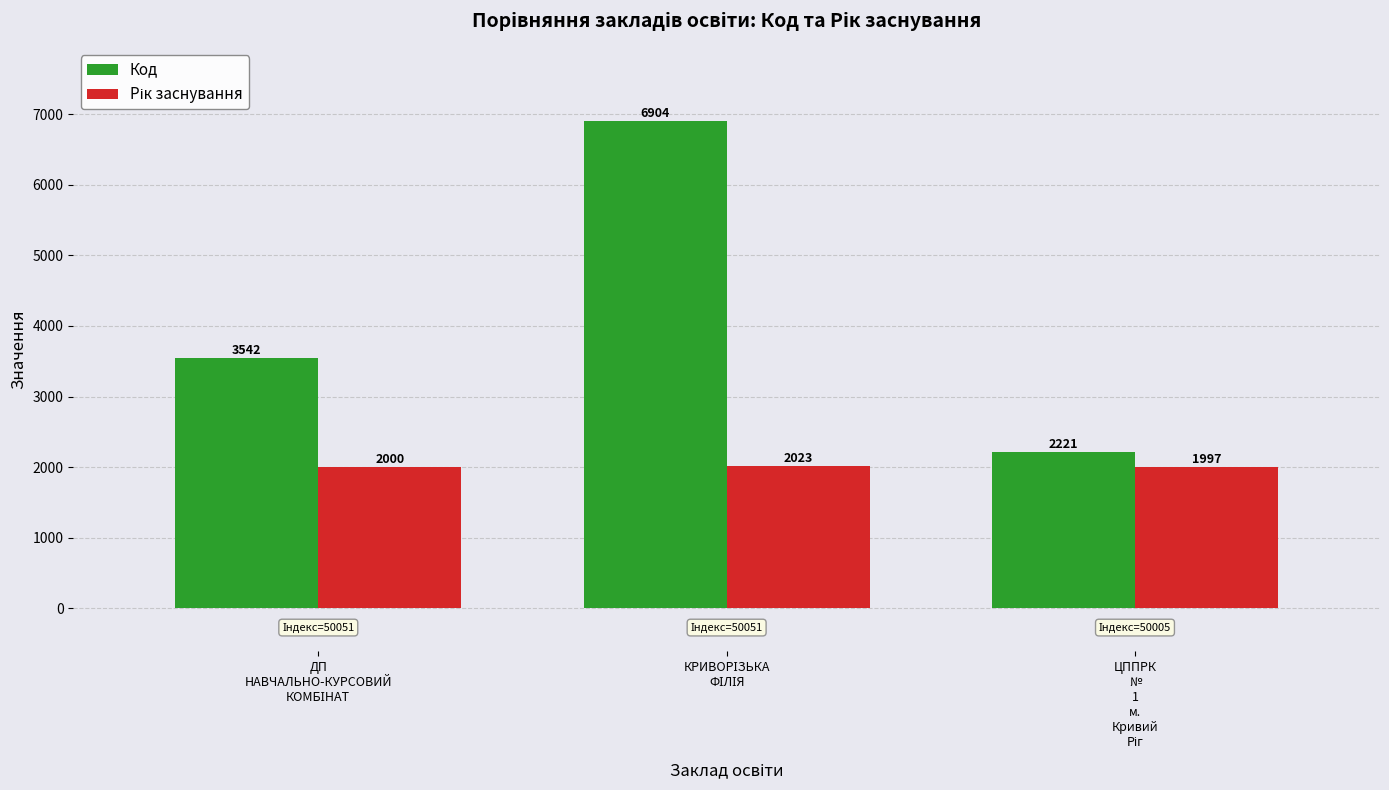

Which series has the widest spread of values?

Код